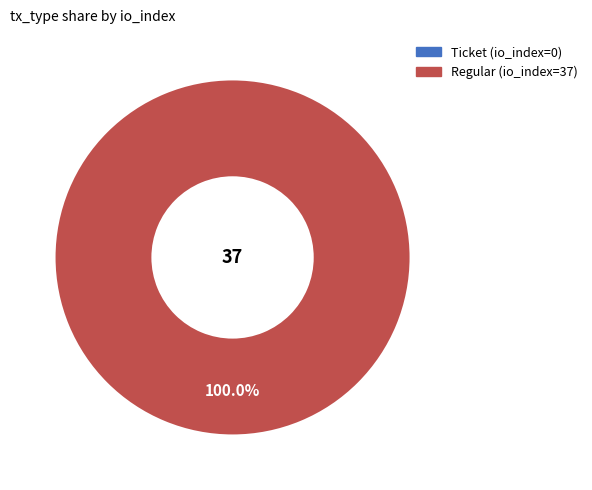

Which has a higher value, Ticket (io_index=0) or Regular (io_index=37)?

Regular (io_index=37)